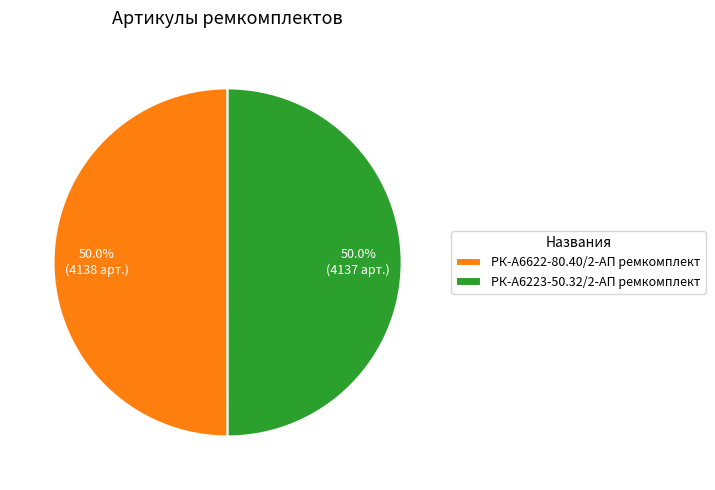

Is the sum of РК-А6622-80.40/2-АП ремкомплект and РК-А6223-50.32/2-АП ремкомплект greater than half?

Yes